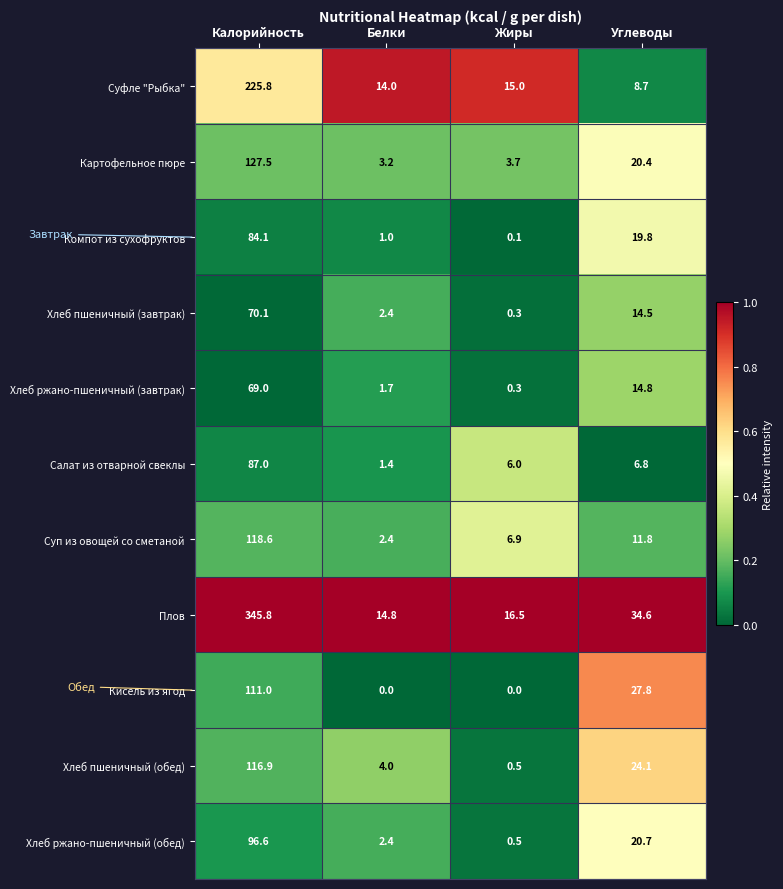

List the labels in order of Компот из сухофруктов value, smallest first.

Жиры, Белки, Углеводы, Калорийность